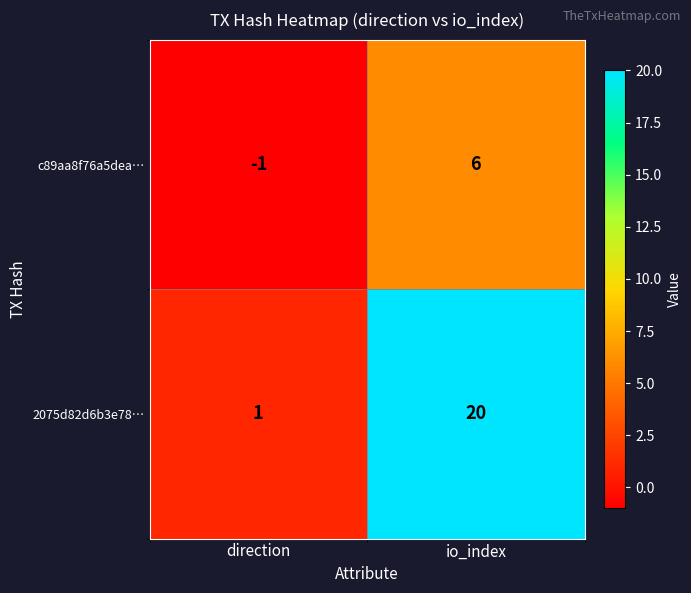

Reading left to right, list all the values displayed in this chart.

c89aa8f76a5dea…: -1	6
2075d82d6b3e78…: 1	20